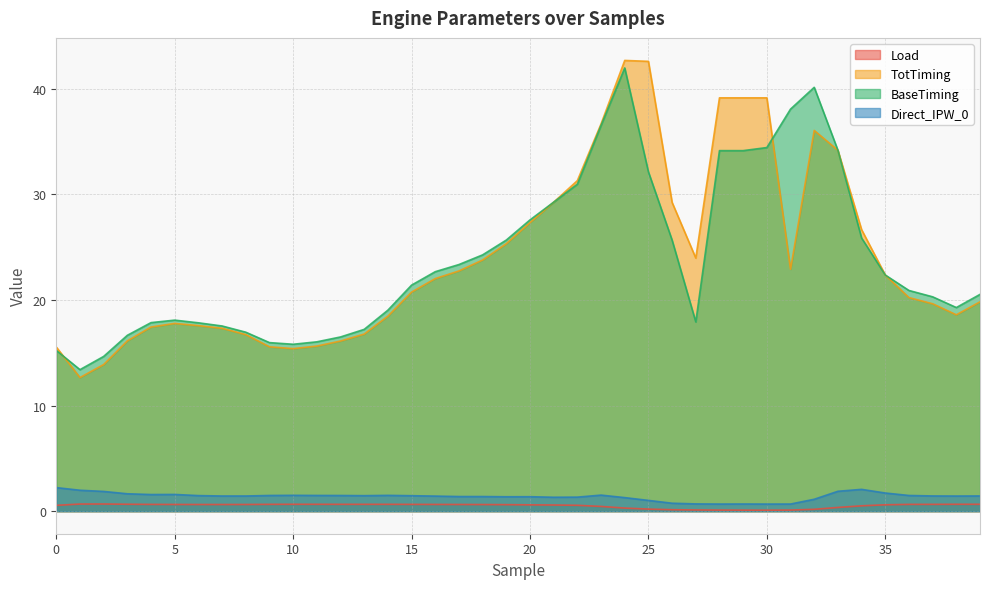

Where is the first local maximum for BaseTiming?

5